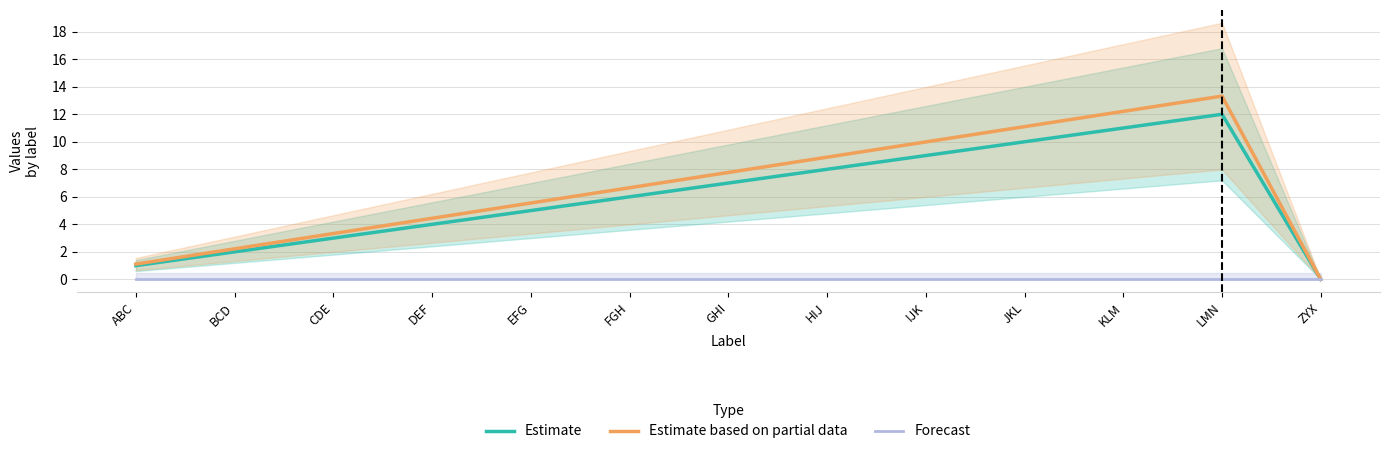

How many lines are shown in the chart?

3